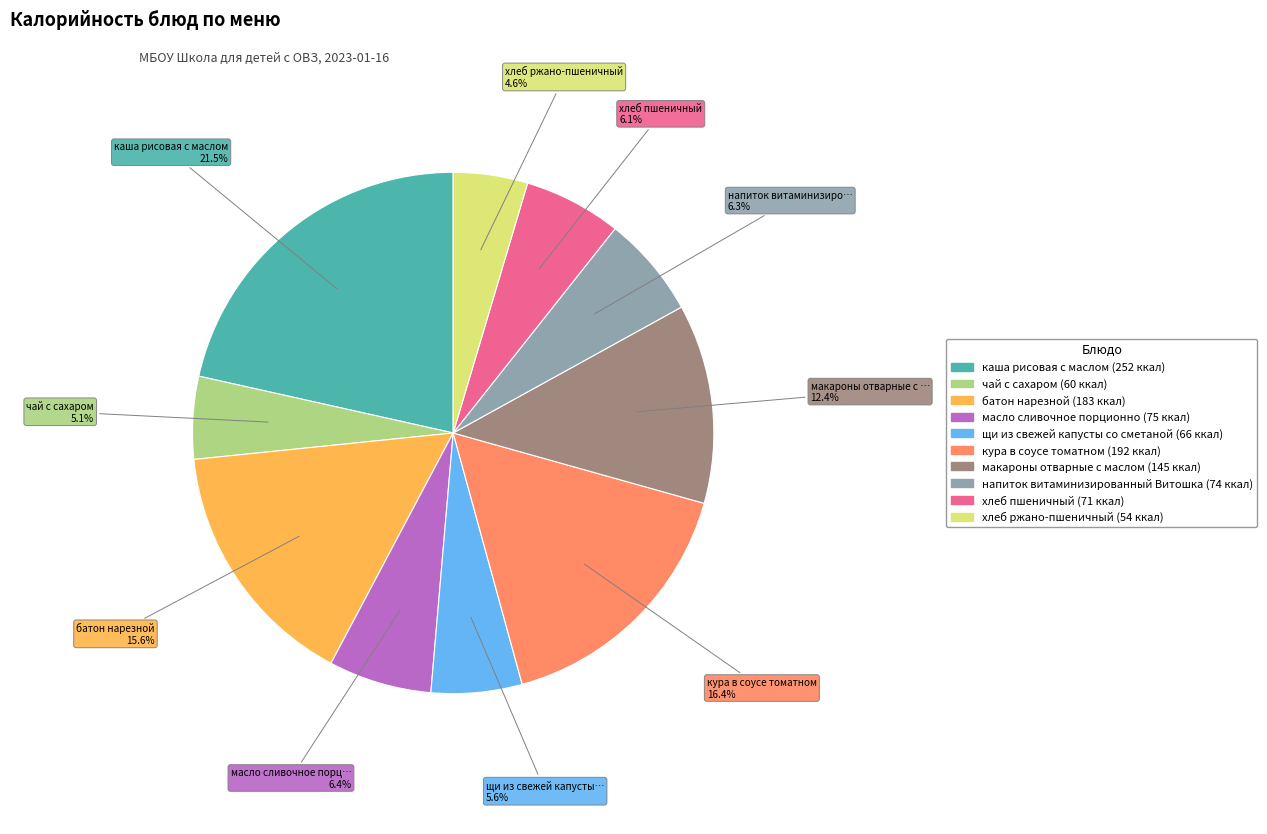

True or false: батон нарезной accounts for 29% of the total.

False